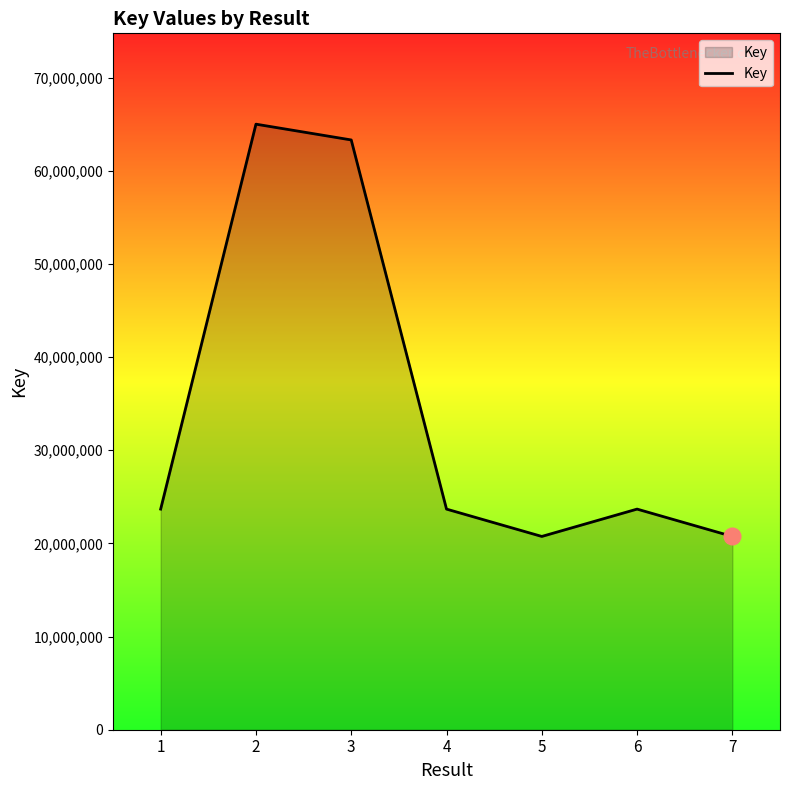

Which category has the highest value across all series?

2